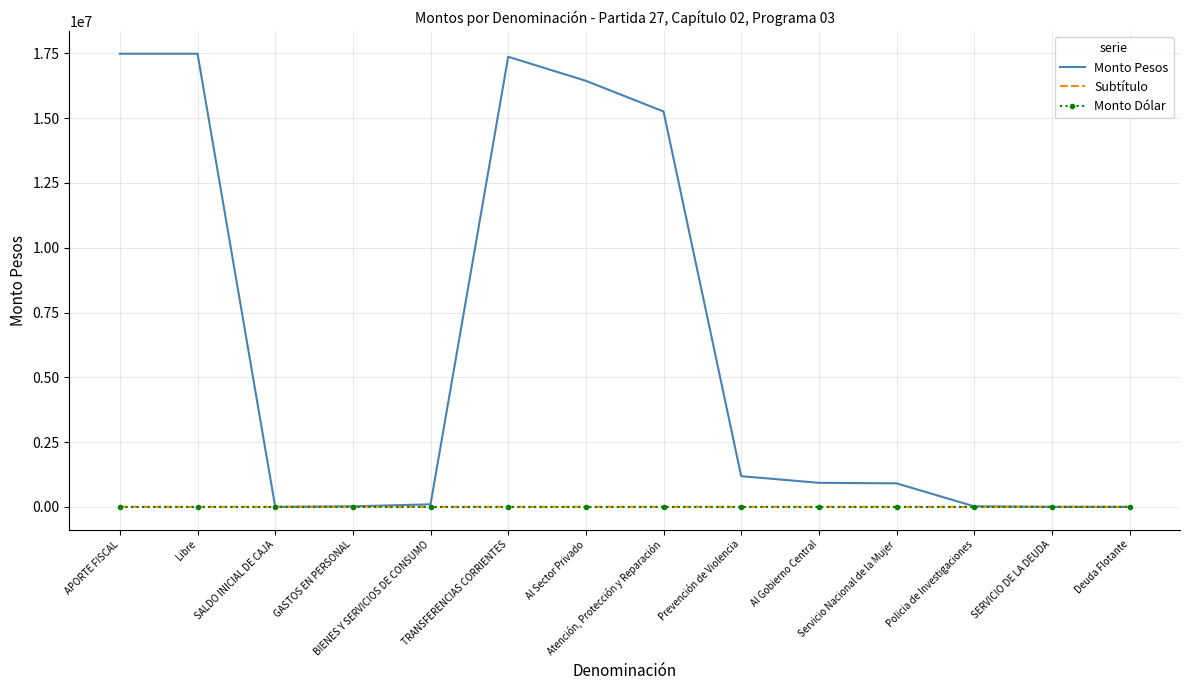

Which series has the widest spread of values?

Monto Pesos